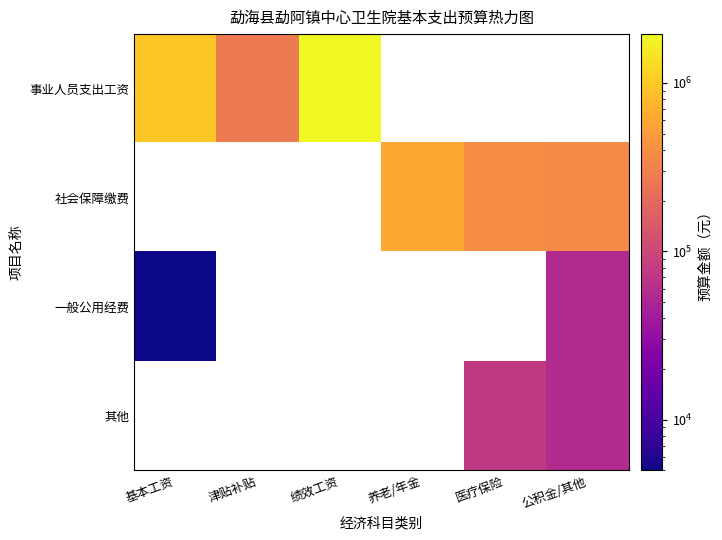

Which series has the widest spread of values?

事业人员支出工资